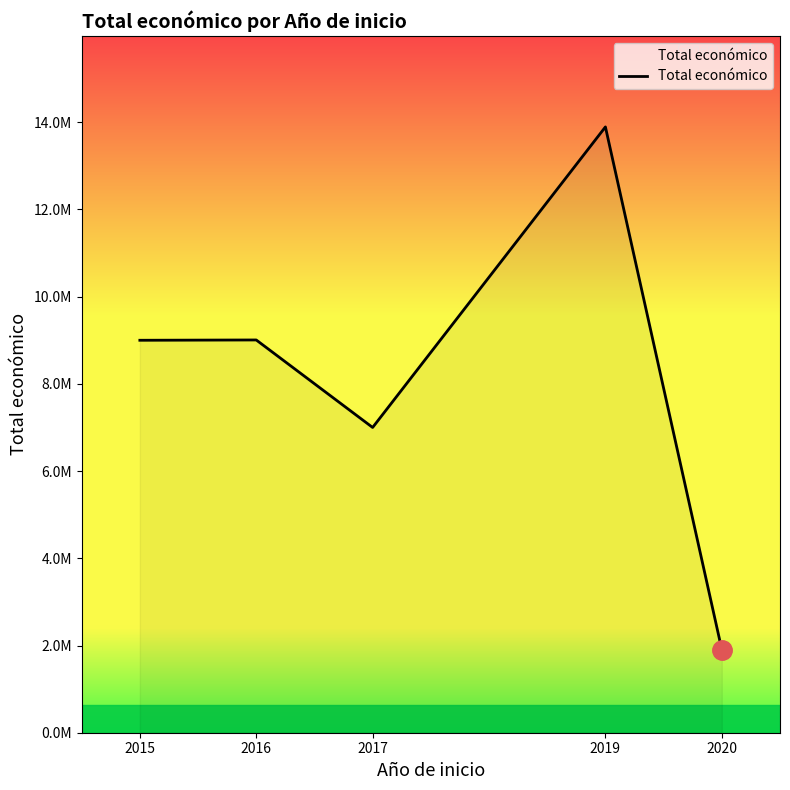

Approximately how many times larger is the value at 2016 compared to 2019?

0.6